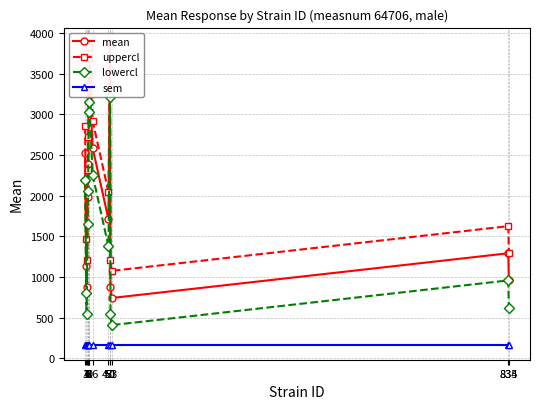

Between 9 and 51, which series saw the biggest shift?

mean